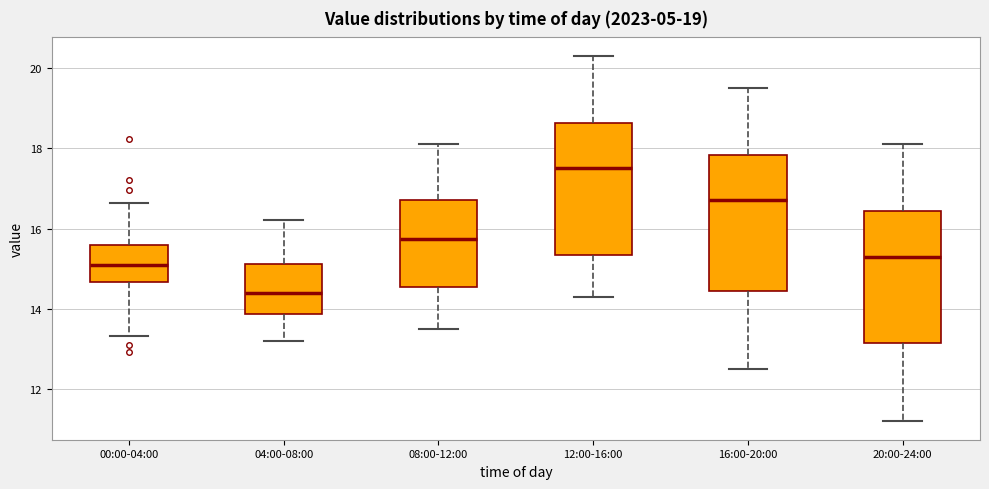

Which box has the highest median line?

12:00-16:00